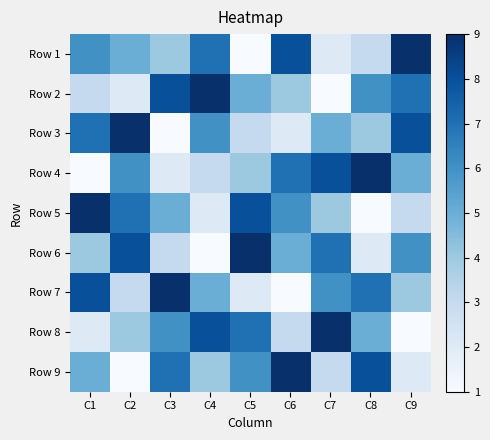

Reading left to right, what are all the values shown in this chart?

Row 1: C1=6	C2=5	C3=4	C4=7	C5=1	C6=8	C7=2	C8=3	C9=9
Row 2: C1=3	C2=2	C3=8	C4=9	C5=5	C6=4	C7=1	C8=6	C9=7
Row 3: C1=7	C2=9	C3=1	C4=6	C5=3	C6=2	C7=5	C8=4	C9=8
Row 4: C1=1	C2=6	C3=2	C4=3	C5=4	C6=7	C7=8	C8=9	C9=5
Row 5: C1=9	C2=7	C3=5	C4=2	C5=8	C6=6	C7=4	C8=1	C9=3
Row 6: C1=4	C2=8	C3=3	C4=1	C5=9	C6=5	C7=7	C8=2	C9=6
Row 7: C1=8	C2=3	C3=9	C4=5	C5=2	C6=1	C7=6	C8=7	C9=4
Row 8: C1=2	C2=4	C3=6	C4=8	C5=7	C6=3	C7=9	C8=5	C9=1
Row 9: C1=5	C2=1	C3=7	C4=4	C5=6	C6=9	C7=3	C8=8	C9=2